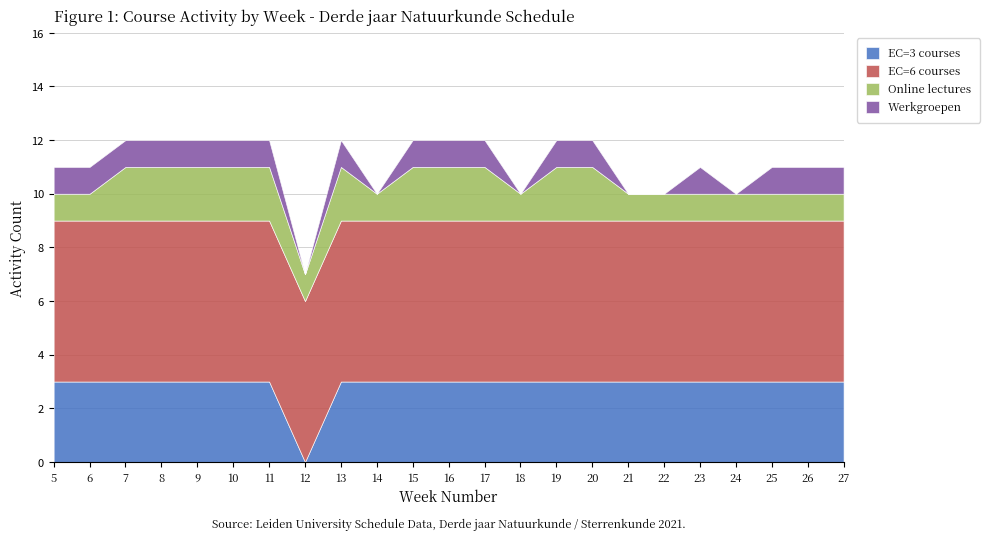

What is the spread (max minus min) of values at 23?

5